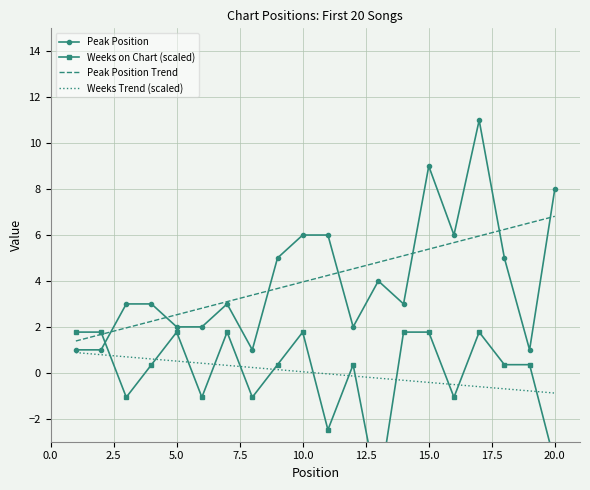

What is the maximum value for Weeks Trend (scaled)?

0.9